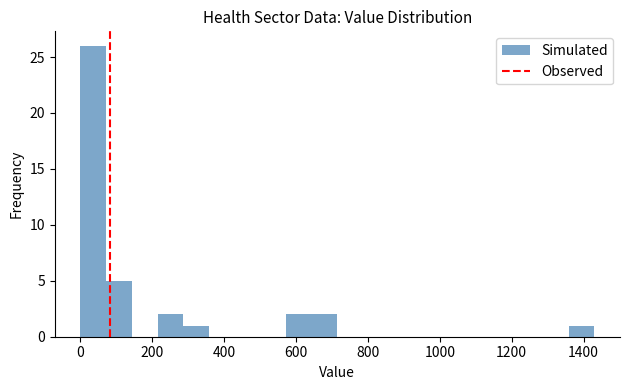

Around what value on the x-axis is the tallest bar? Give the approximate position of its centre, as read against the axis.

40